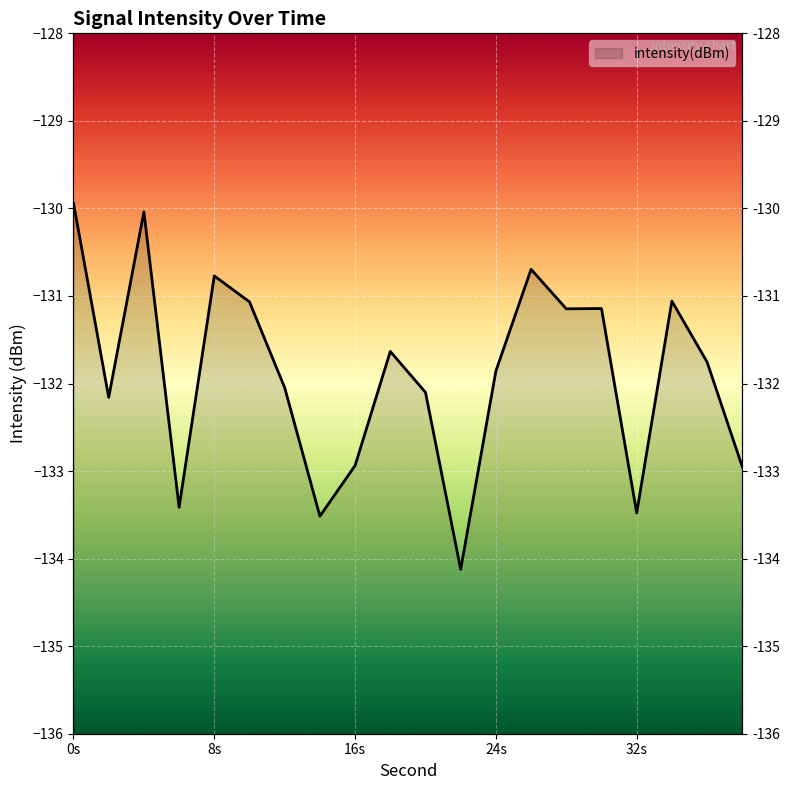

List the labels in order of value, largest first.

0, 4, 26, 8, 34, 10, 30, 28, 18, 36, 24, 12, 20, 2, 16, 38, 6, 32, 14, 22